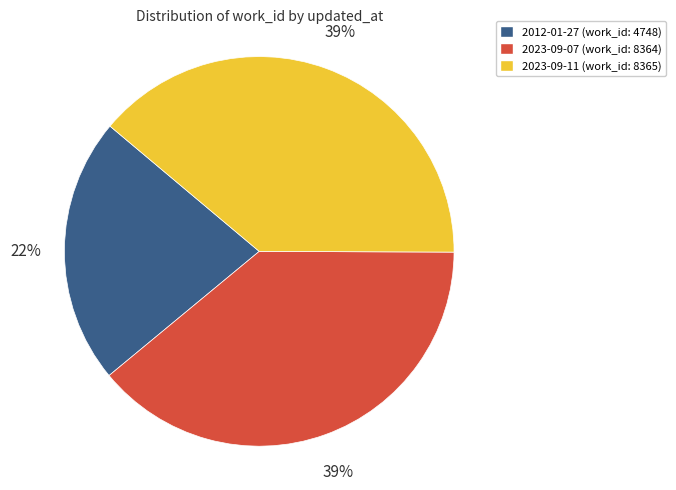

True or false: 2023-09-11 accounts for 48% of the total.

False